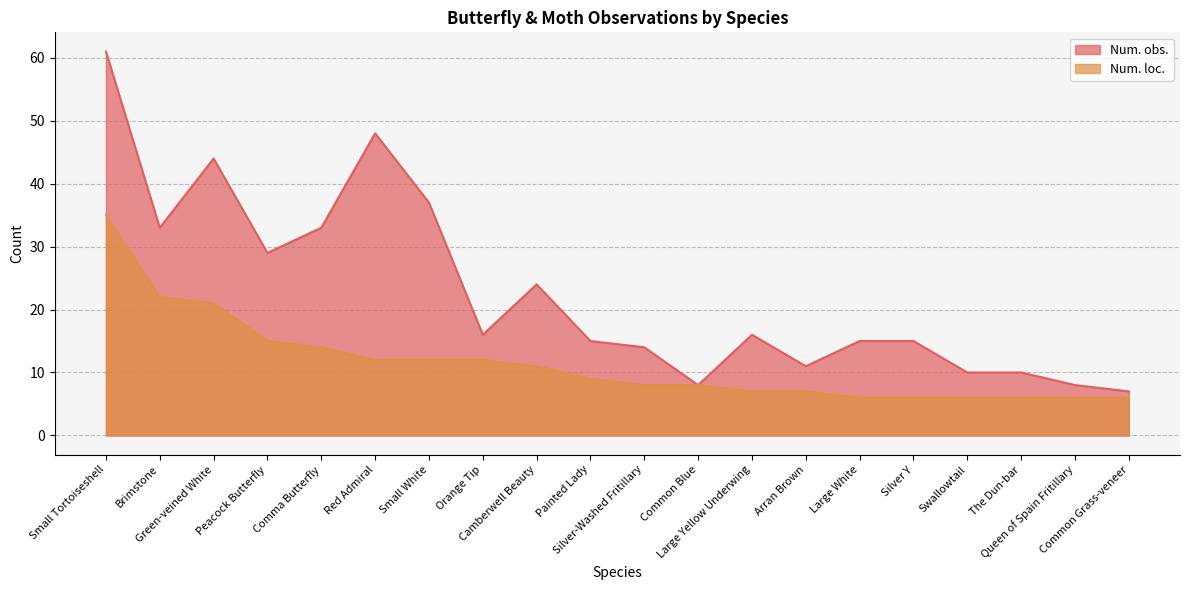

Which series has the widest spread of values?

Num. obs.